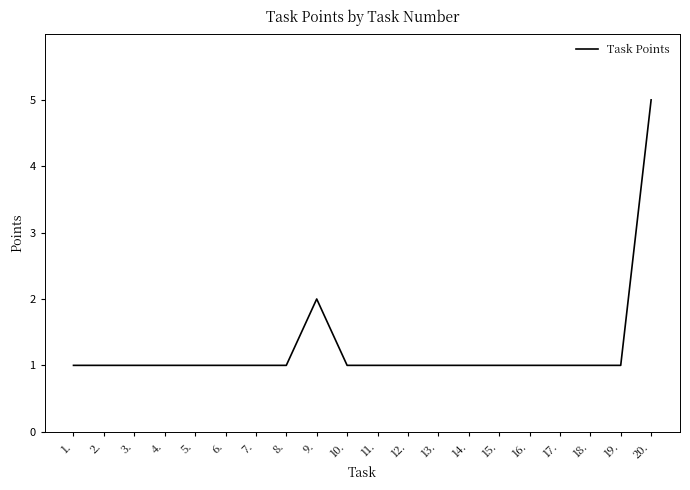

Reading left to right, list all the values displayed in this chart.

1.=1	2.=1	3.=1	4.=1	5.=1	6.=1	7.=1	8.=1	9.=2	10.=1	11.=1	12.=1	13.=1	14.=1	15.=1	16.=1	17.=1	18.=1	19.=1	20.=5